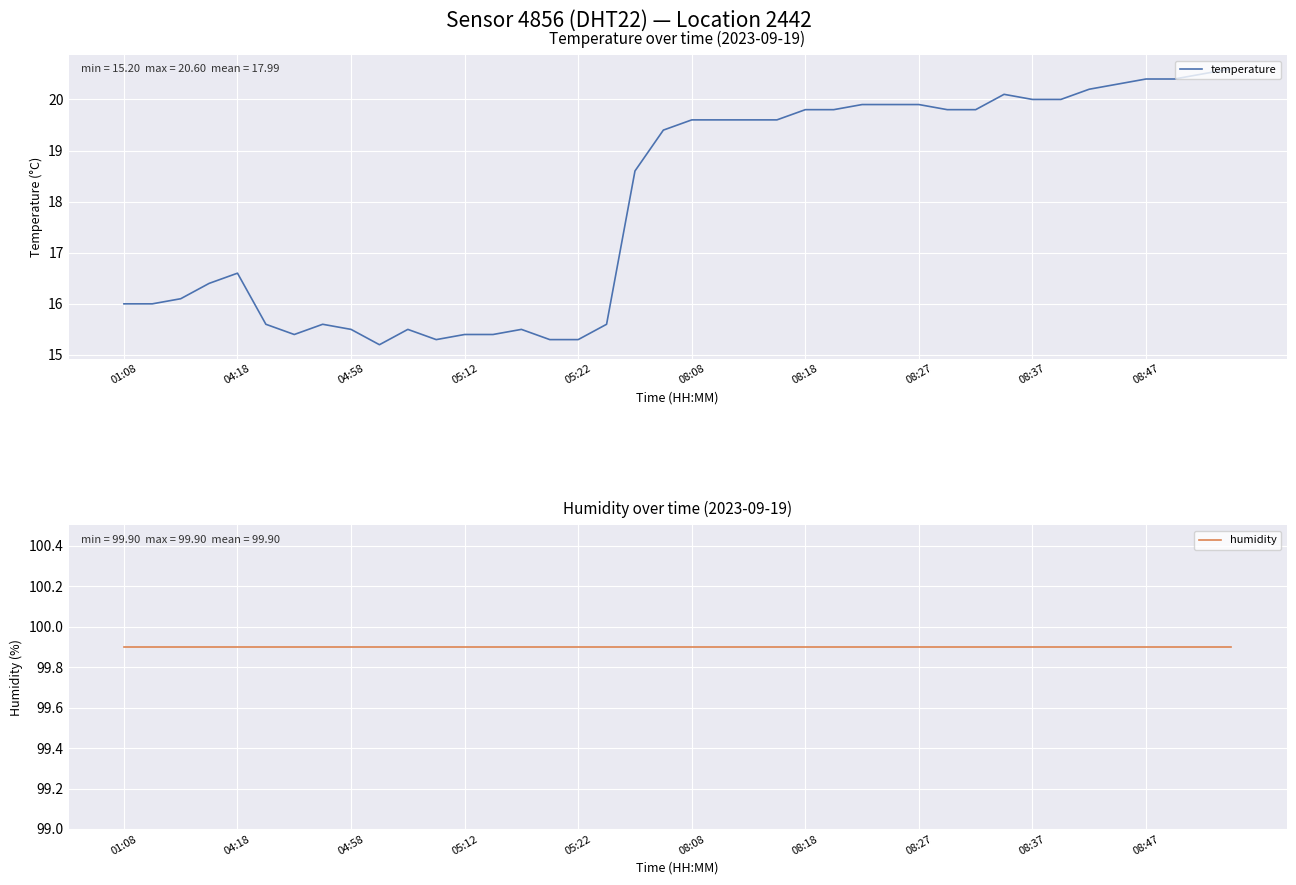

What is the minimum value shown in the chart?

15.2